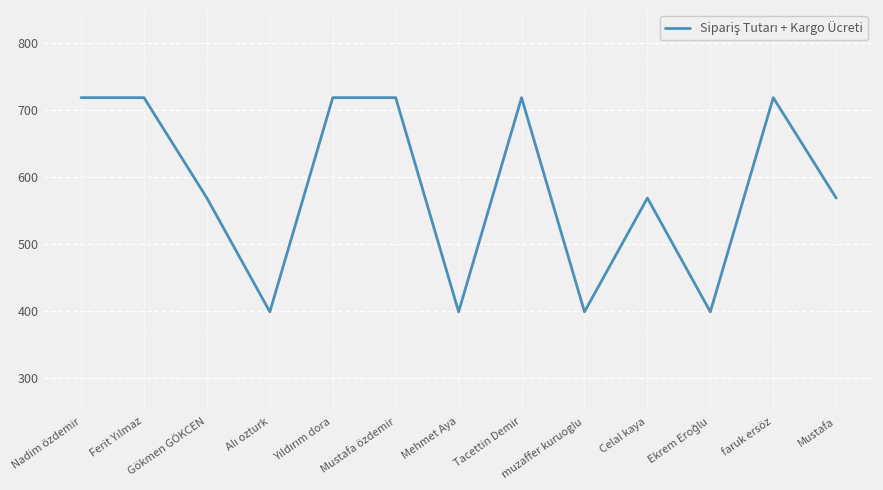

Read the value at Nadim özdemir.

719